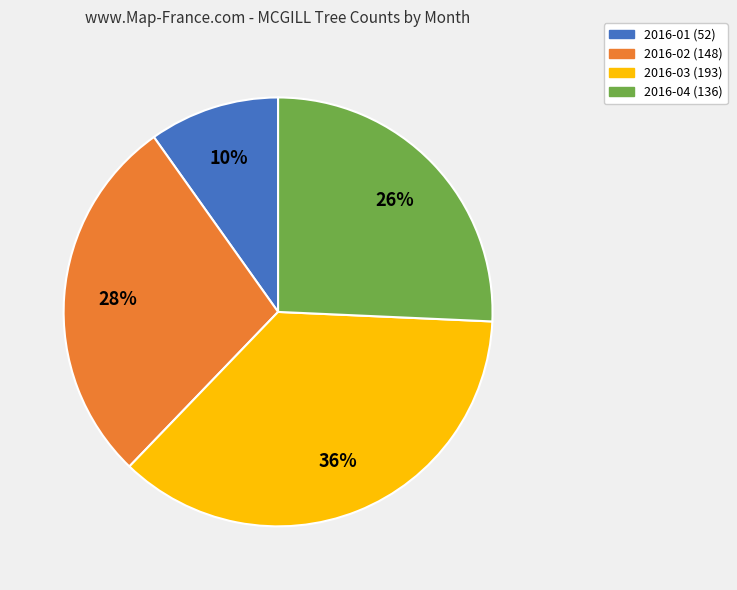

To the nearest percent, what portion does 2016-03 represent?

36%